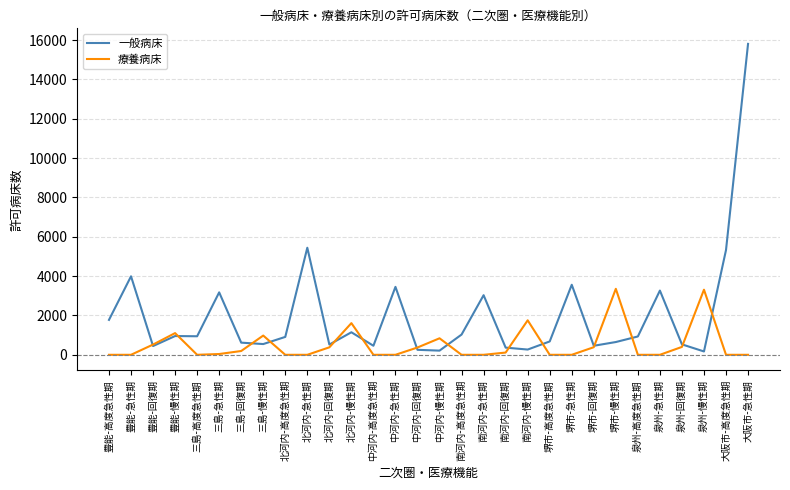

Which series has the widest spread of values?

一般病床